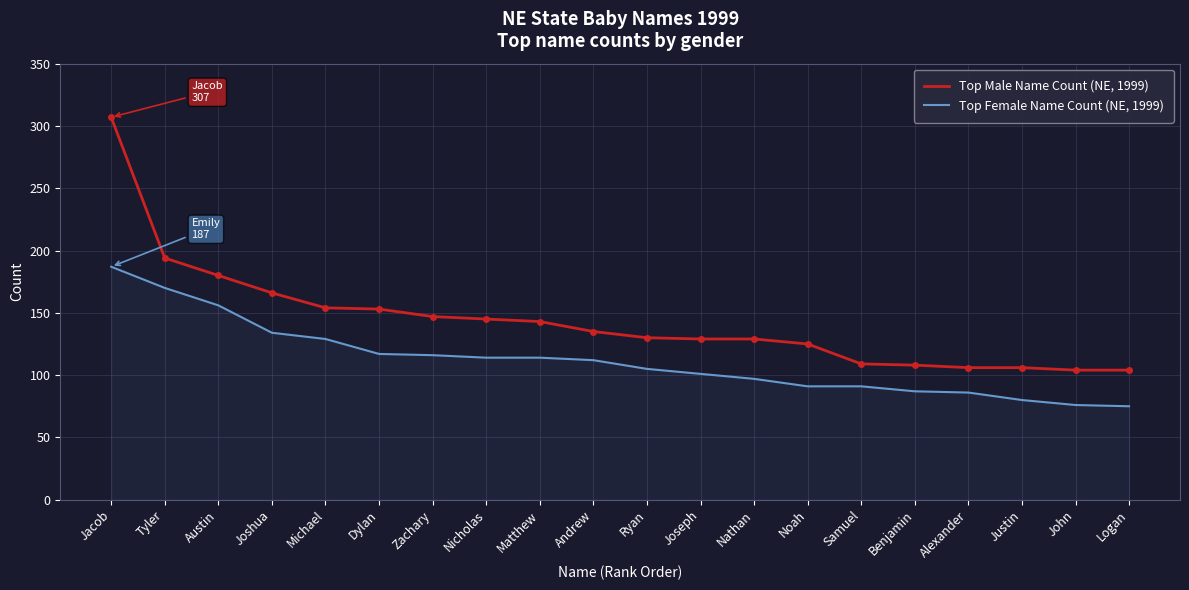

True or false: Top Female Name Count (NE, 1999) and Top Male Name Count (NE, 1999) cross at least once.

False